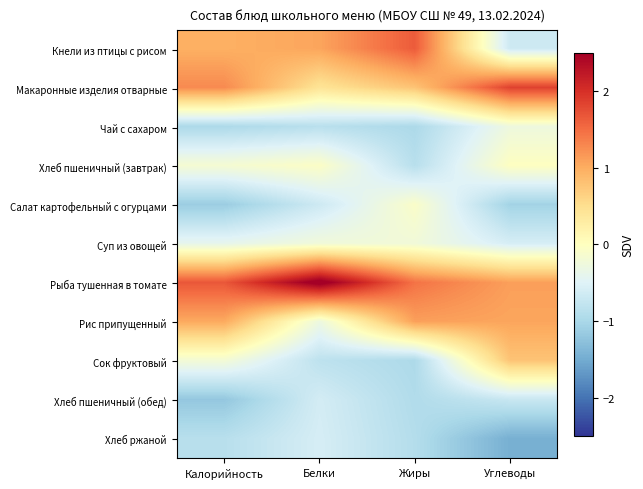

Between Углеводы and Белки, which is larger?

Белки